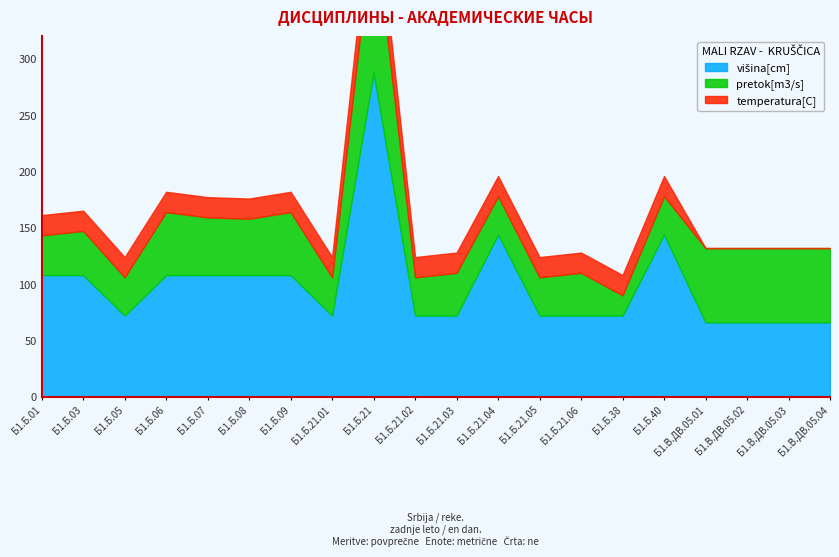

True or false: višina[cm] has more than 2 points higher than both neighbors.

True